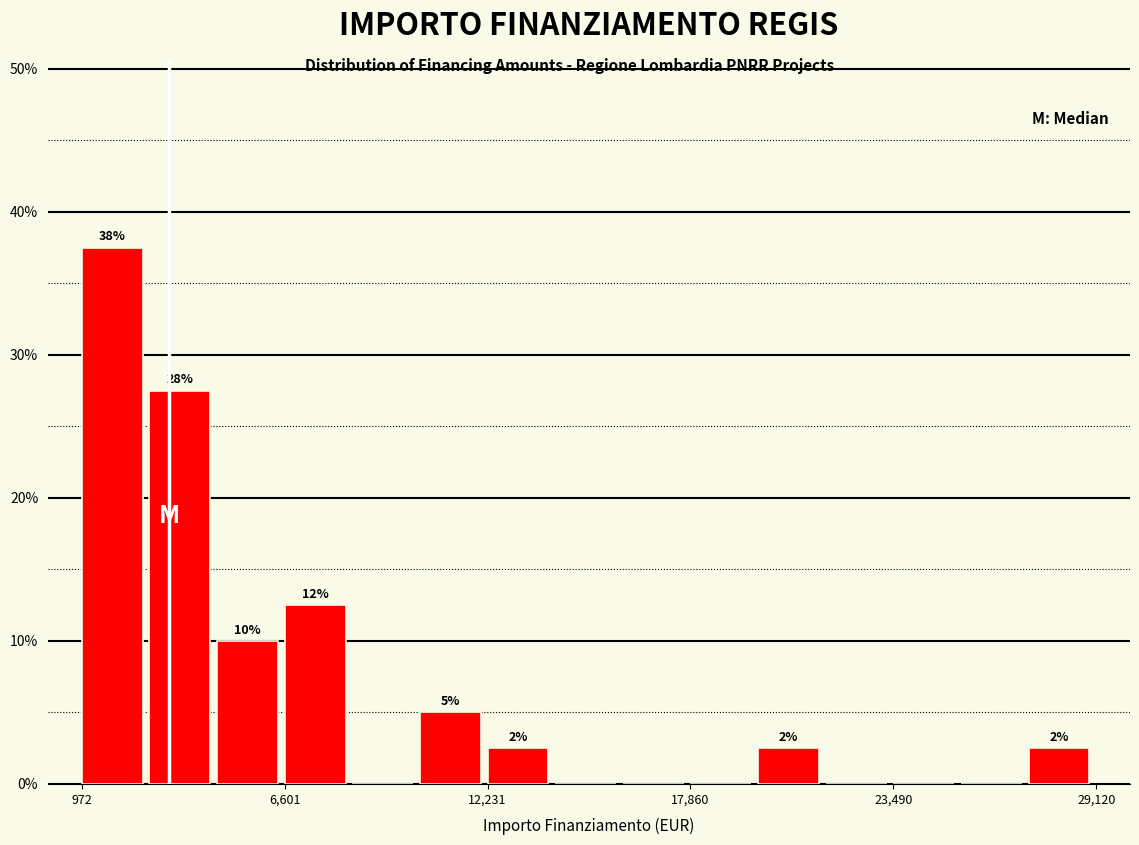

Around what value on the x-axis is the tallest bar? Give the approximate position of its centre, as read against the axis.

2000